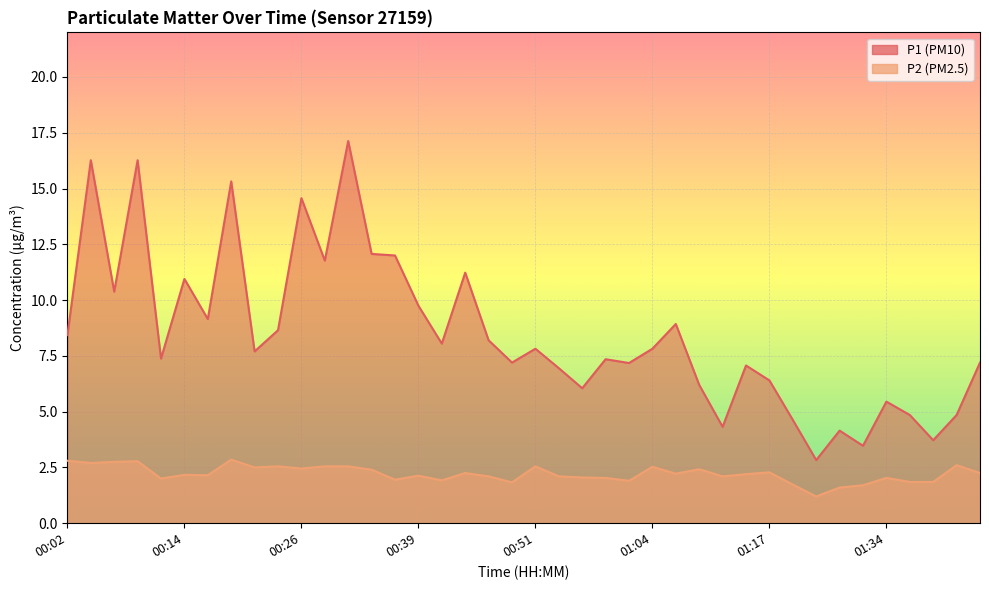

Which category has the lowest value across all series?

01:26